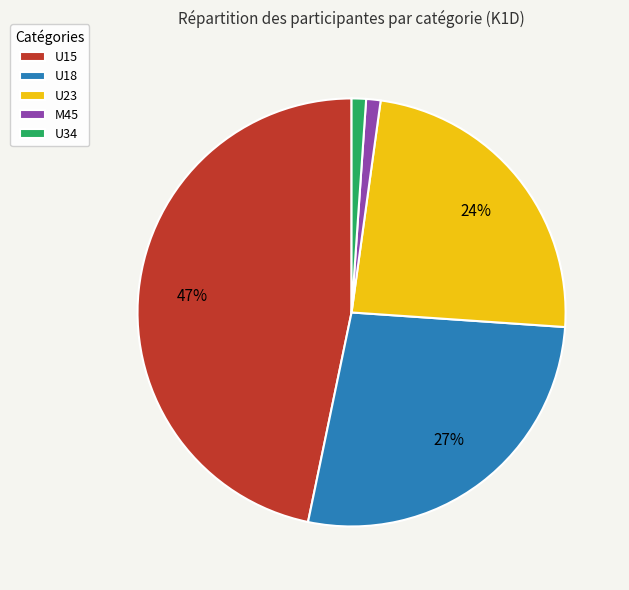

What is the ratio of the value at U15 to the value at U23?

2.0